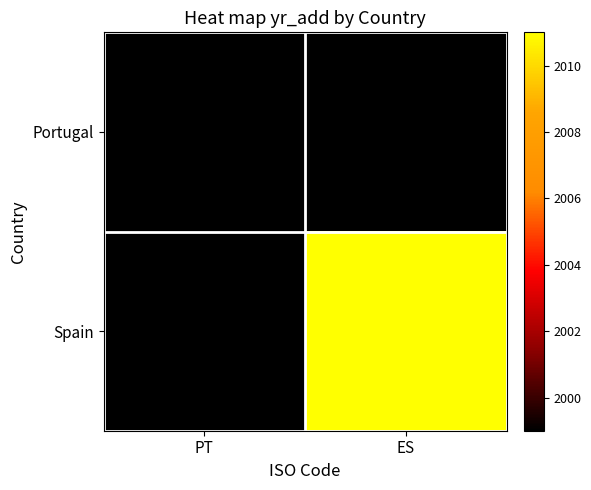

Count the number of data series in this chart.

2